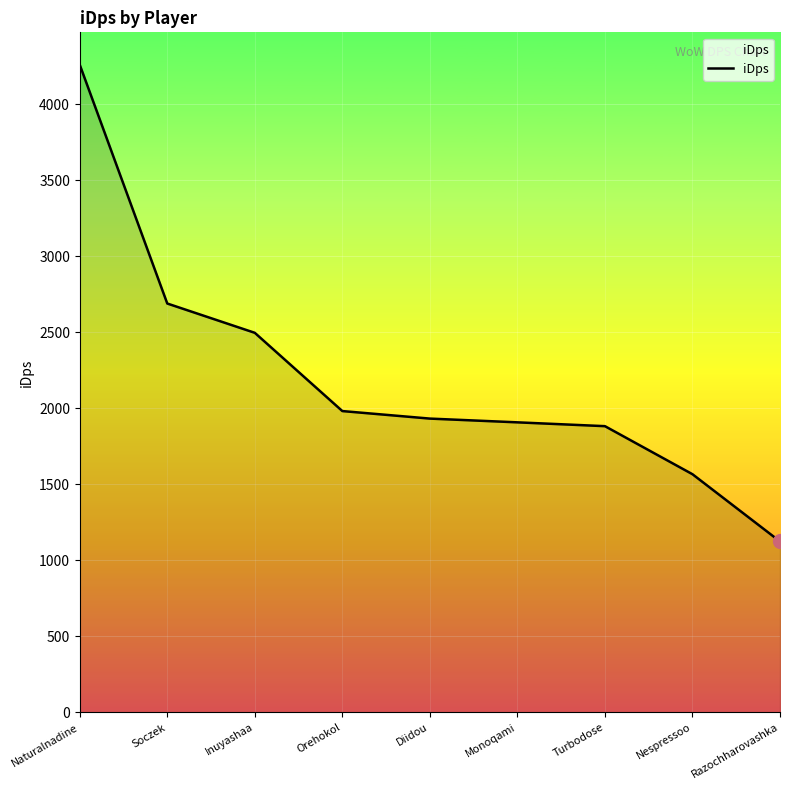

Read the value at Soczek.

2689.6